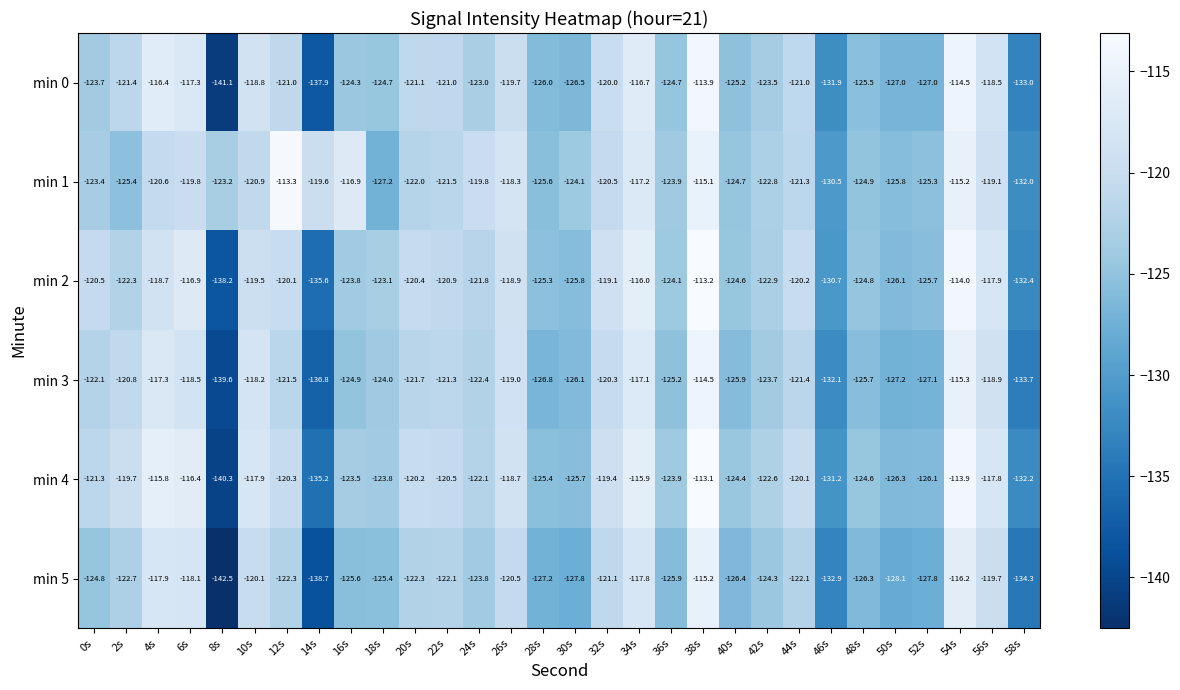

The min 5 series shows -75.2 at 0s. True or false?

False